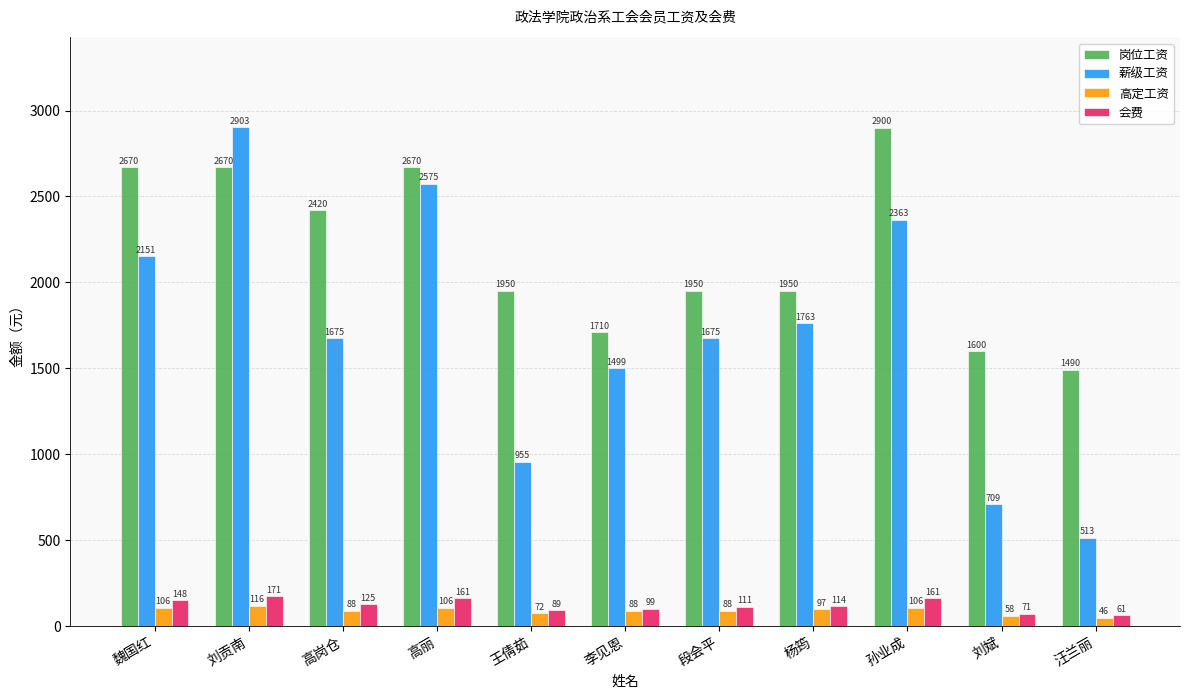

How many bars are there in each group?

4